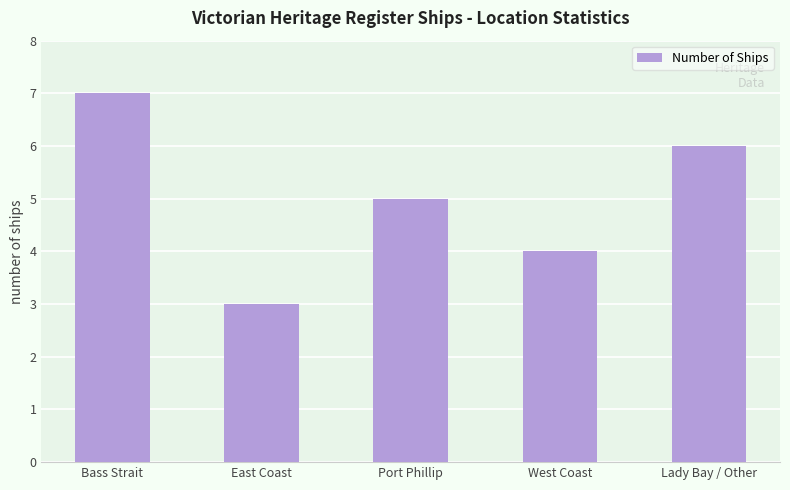

What is the difference between the maximum and minimum values?

4